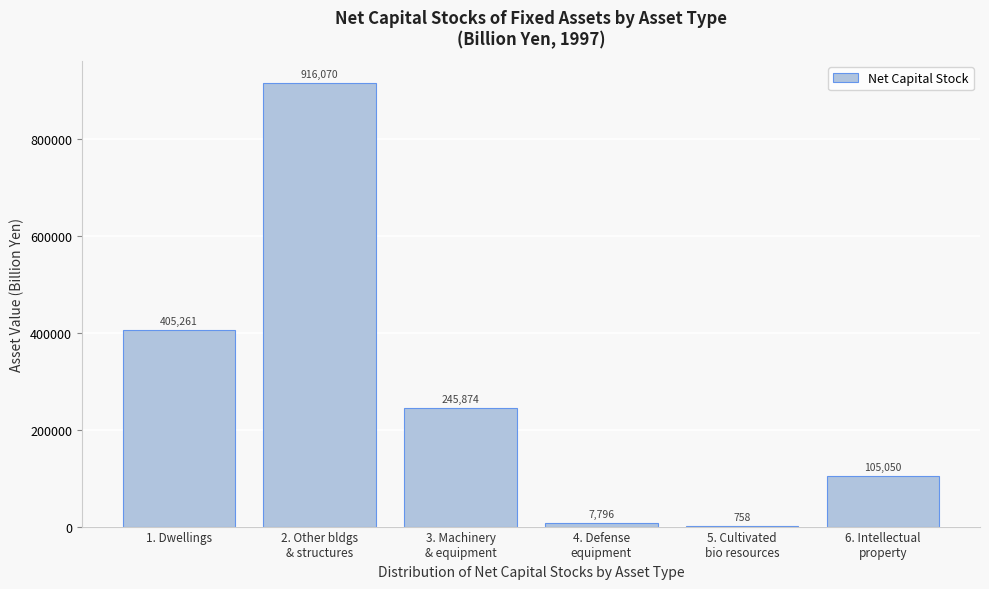

What is the maximum value shown in the chart?

916069.9